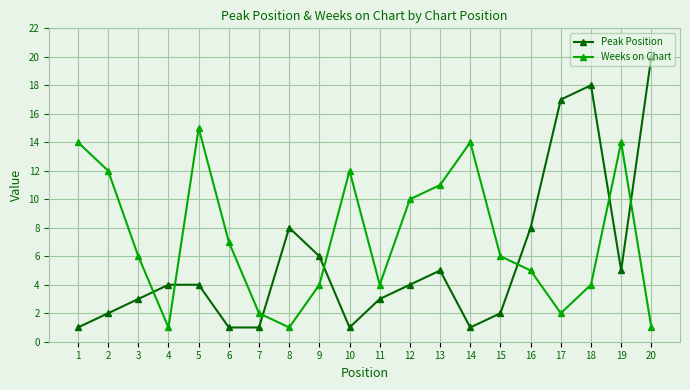

What is the difference between the maximum and minimum values in the Weeks on Chart series?

14